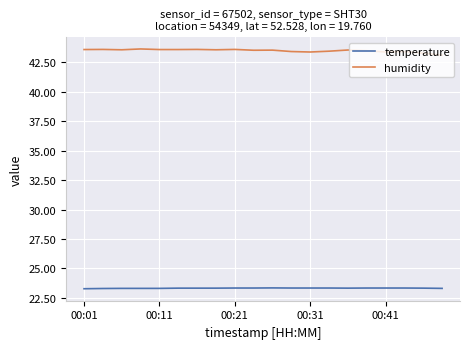

Which series has the largest total across all categories?

humidity